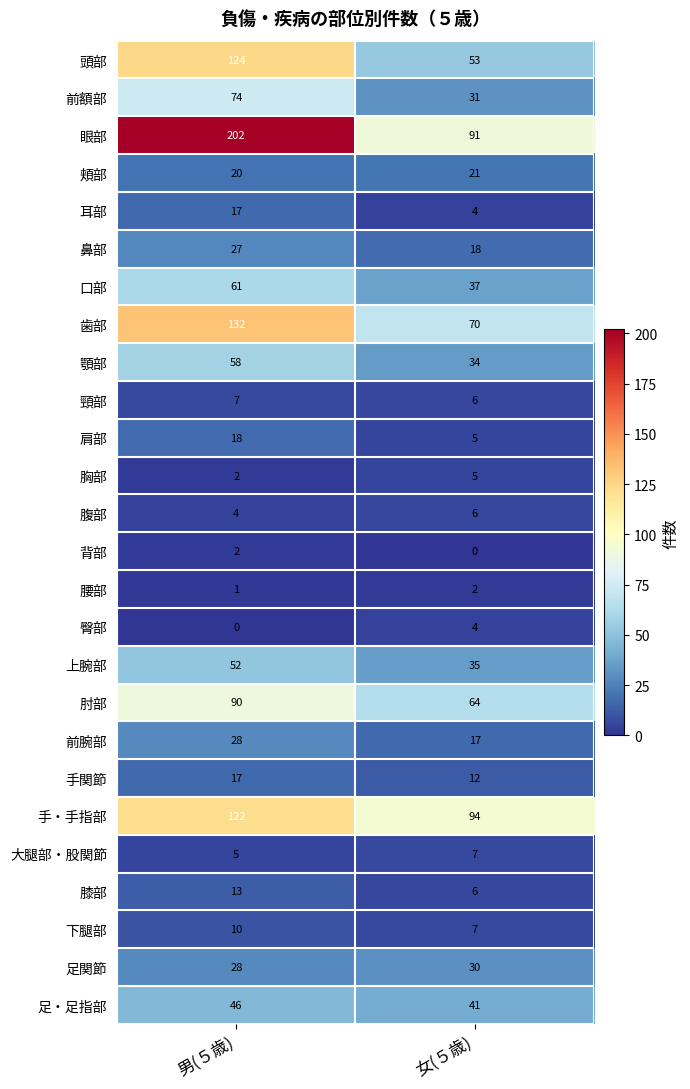

The value of 上腕部 at 女(５歳) is 14. True or false?

False